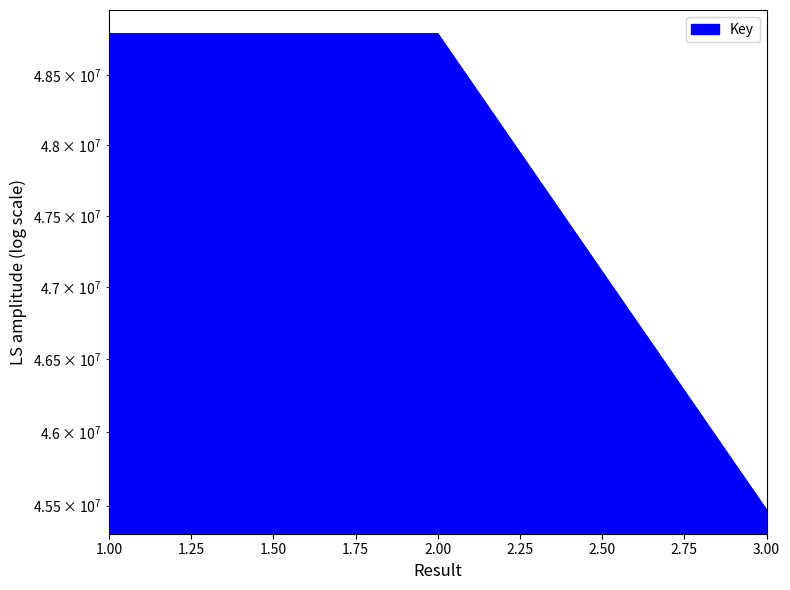

What is the difference between the values at 1 and 3?

3328177